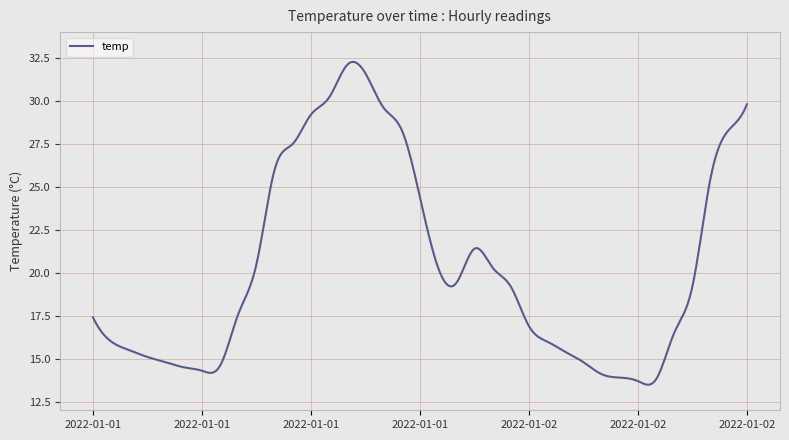

What is the smallest value displayed?

13.5